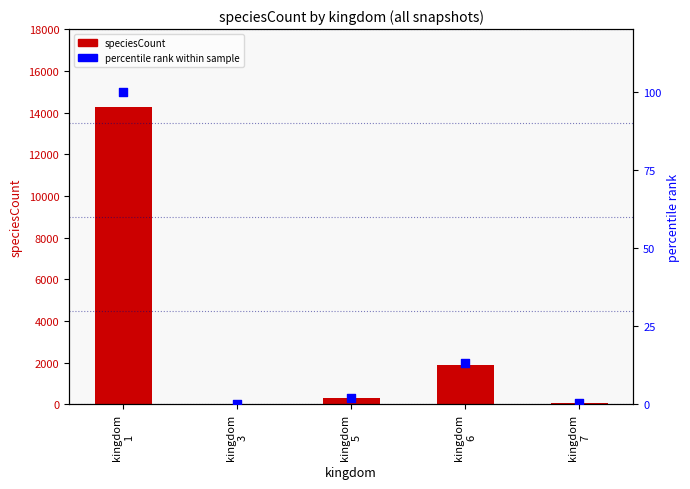

At how many categories does at least one series exceed 9546?

1